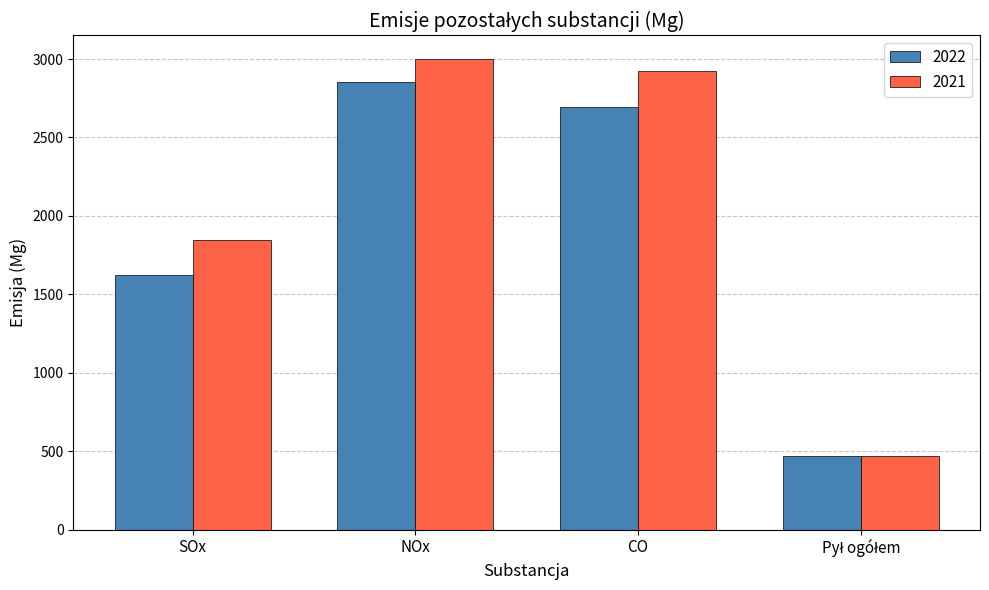

Between SOx and CO, which series saw the biggest shift?

2021